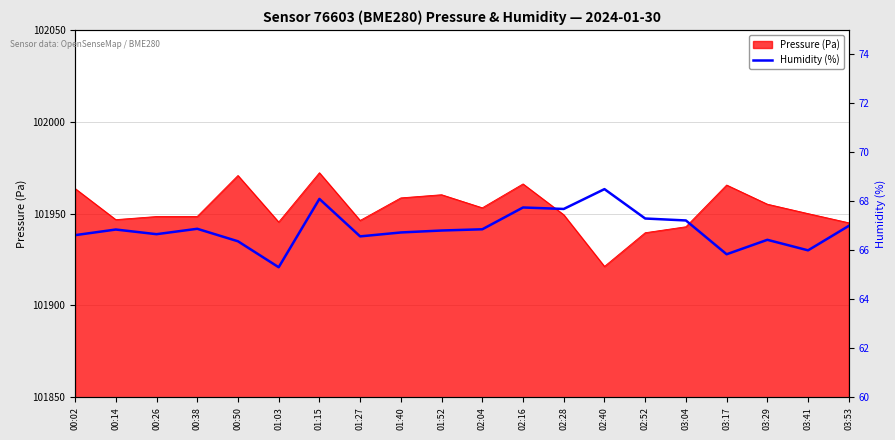

What is the sum of all values?

1337.5